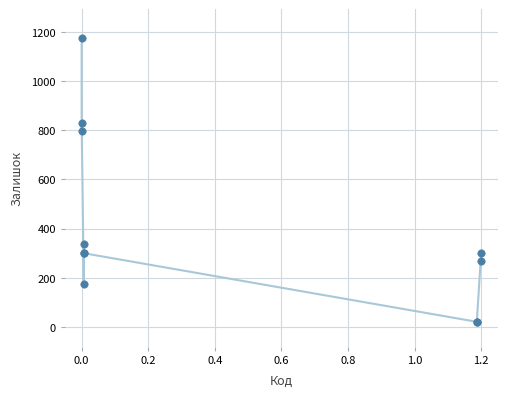

What Y value in the scatter plot is closest to 597?

798